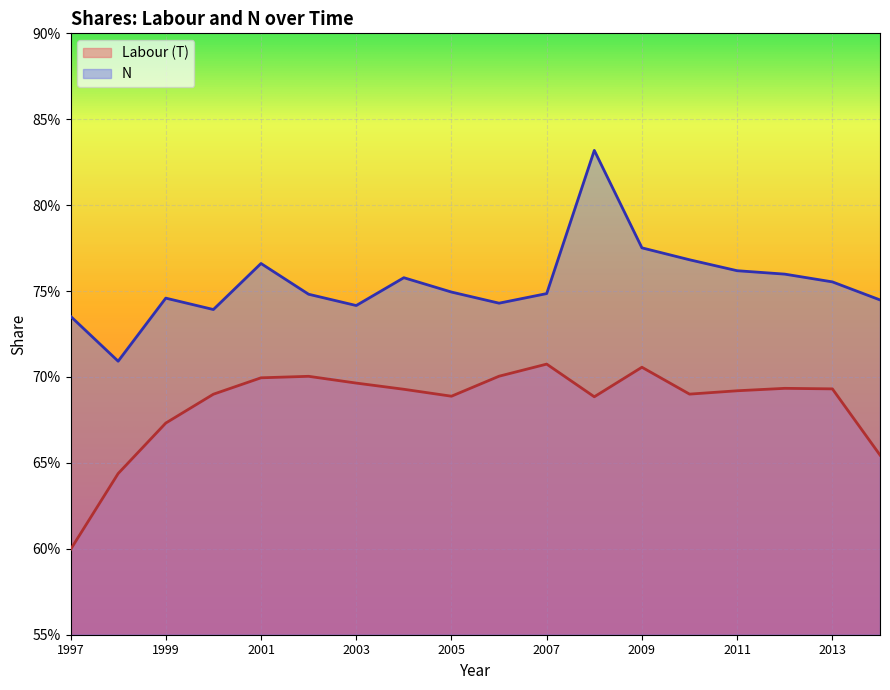

What is the value of the N point at the 8th from the left?

0.8